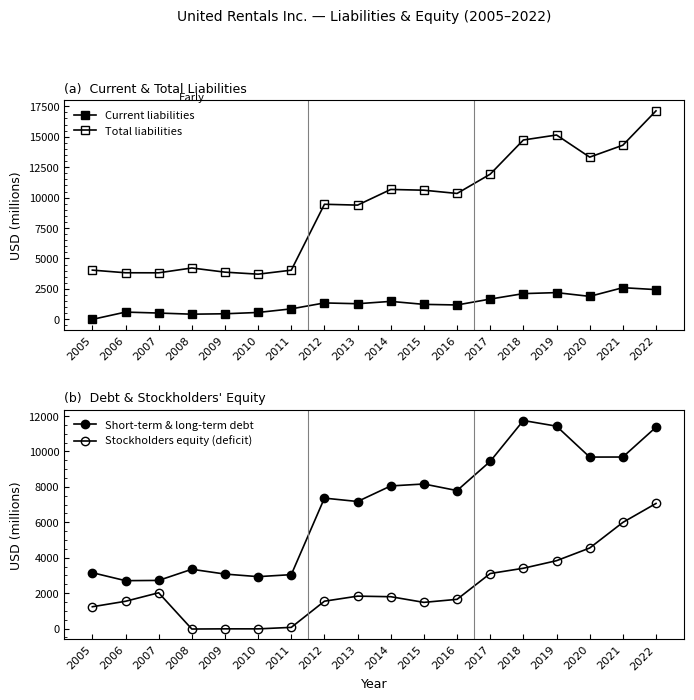

How many data points in Current liabilities are less than 1286?

9